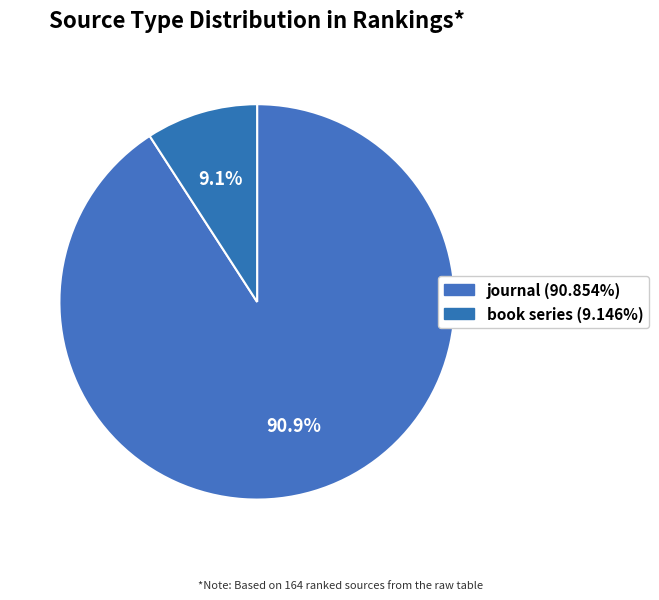

Does book series account for over 50% of the chart?

No